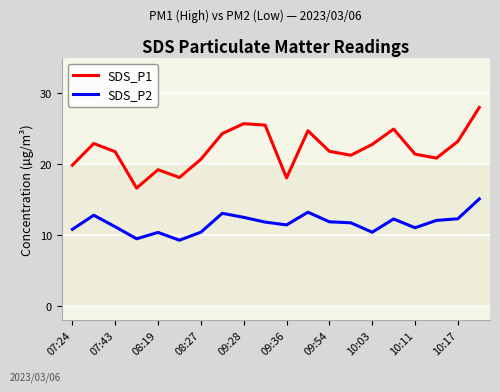

What is the highest value of the SDS_P1 series?

28.0